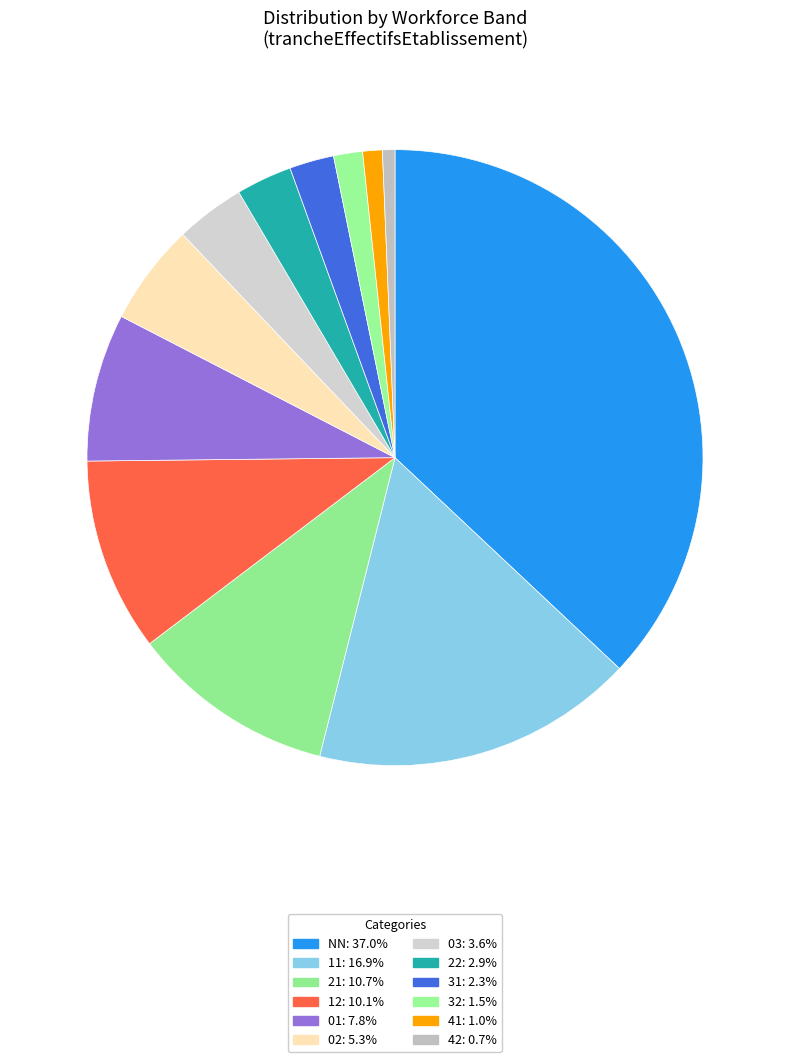

To the nearest percent, what percentage of the pie is NN?

37%